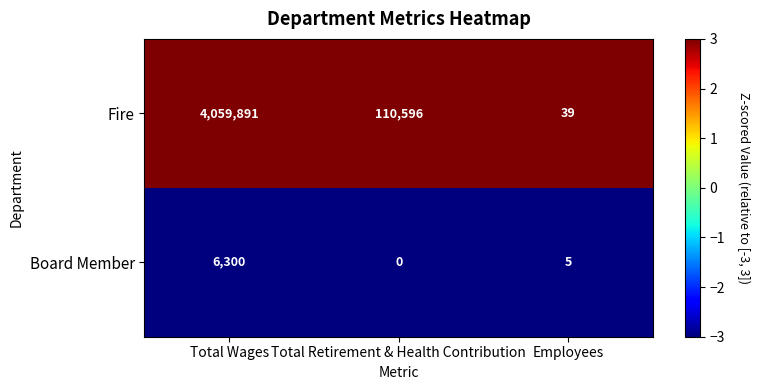

What is the difference between the highest and lowest values at Total Wages?

4053591